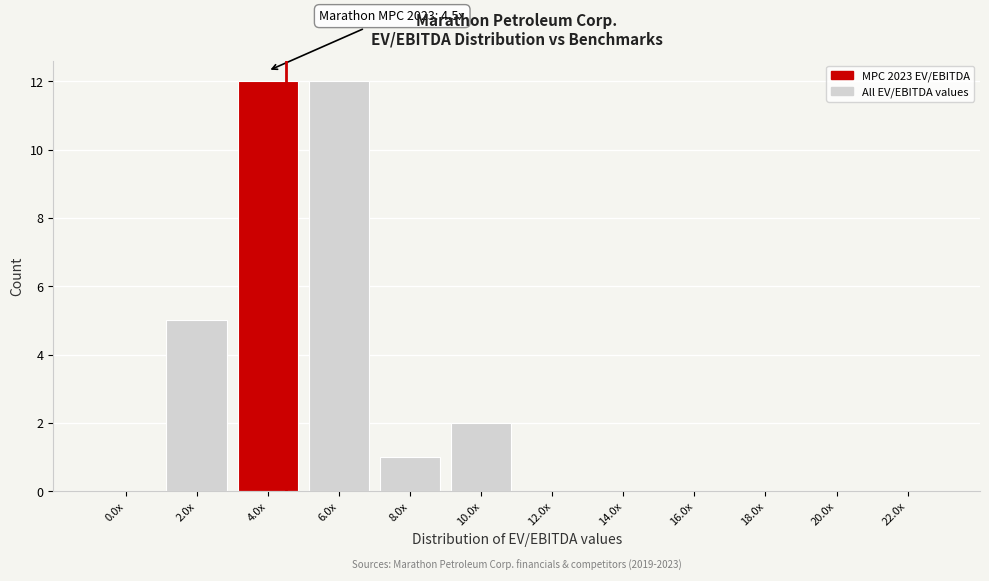

Reading right to left, what are all the values shown in this chart?

22.0x=0	20.0x=0	18.0x=0	16.0x=0	14.0x=0	12.0x=0	10.0x=2	8.0x=1	6.0x=12	4.0x=12	2.0x=5	0.0x=0